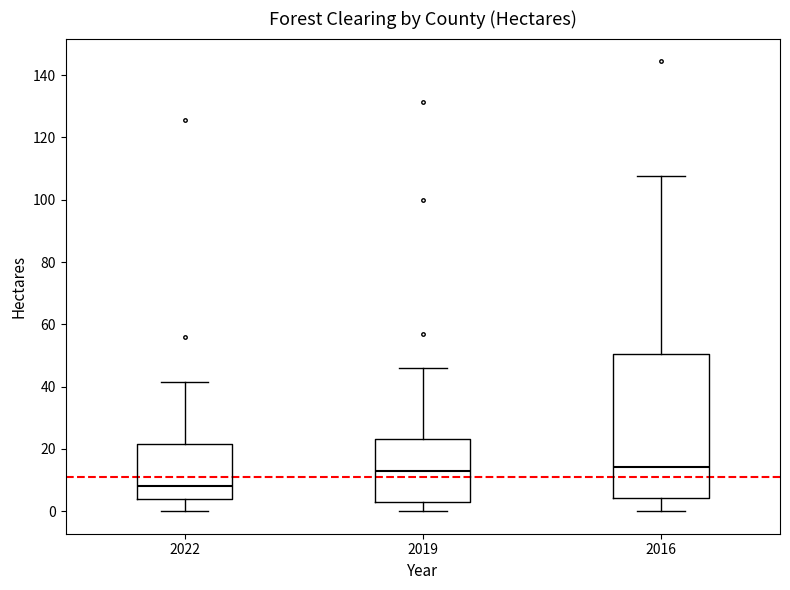

Reading left to right, transcribe this box plot: for each box, give where its median line is, the range the box spans, and where its two whiskers end, as read against the y-axis. The values are not printed on the chart, so give them approximately, as read against the axis.

2022: median 8, box 4 to 22, whiskers 0 to 42
2019: median 12, box 2 to 24, whiskers 0 to 46
2016: median 14, box 4 to 50, whiskers 0 to 108